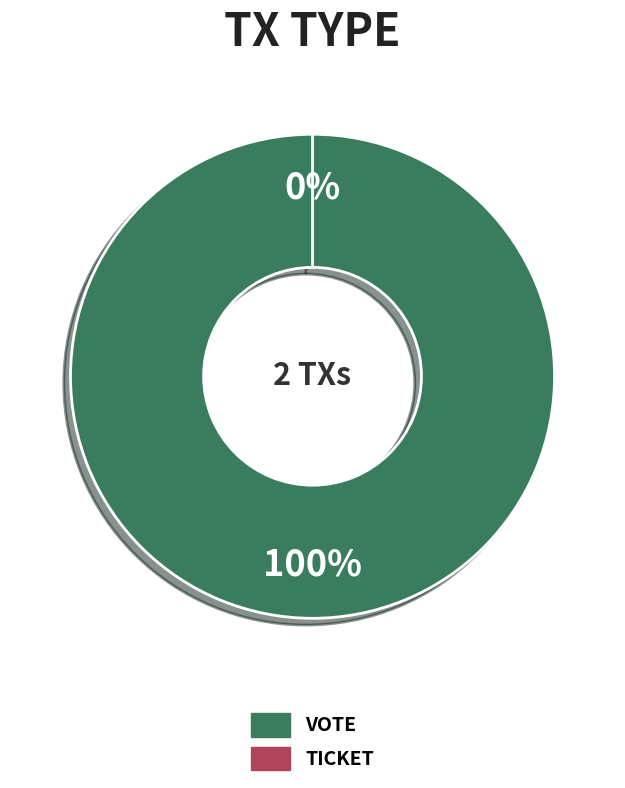

The Ticket slice represents 0% of the pie. True or false?

True